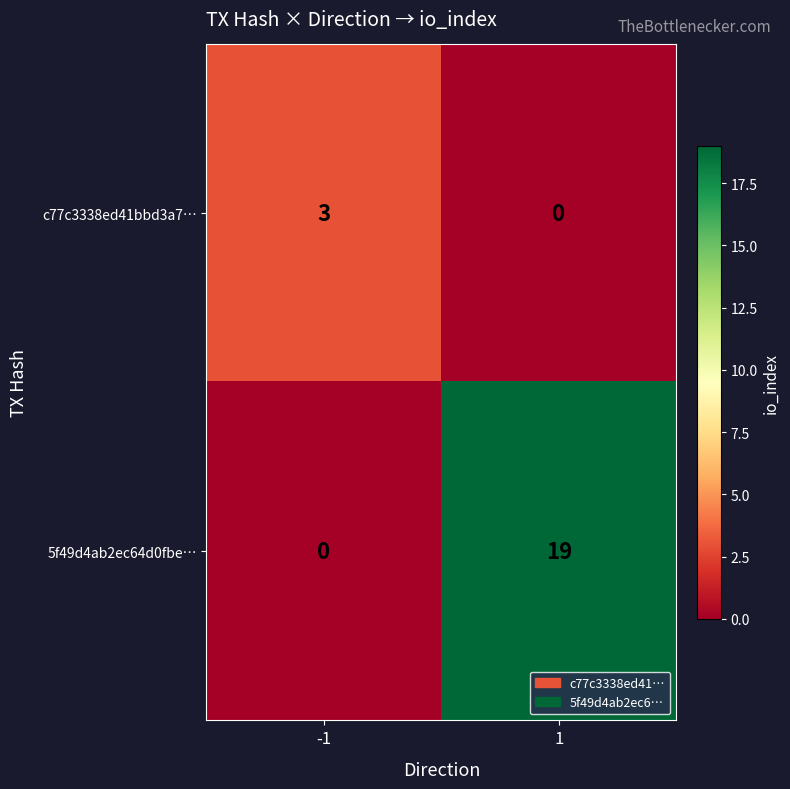

What is the maximum value shown in the chart?

19